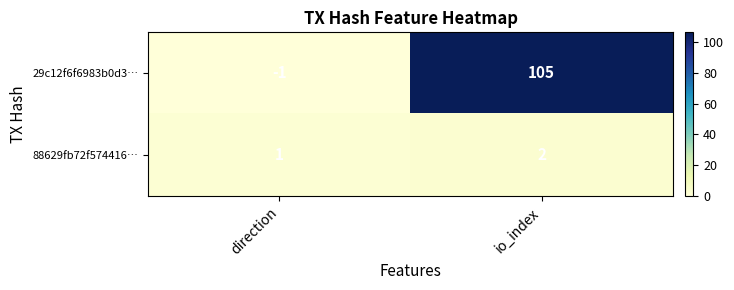

At which category is the sum across all series the highest?

io_index